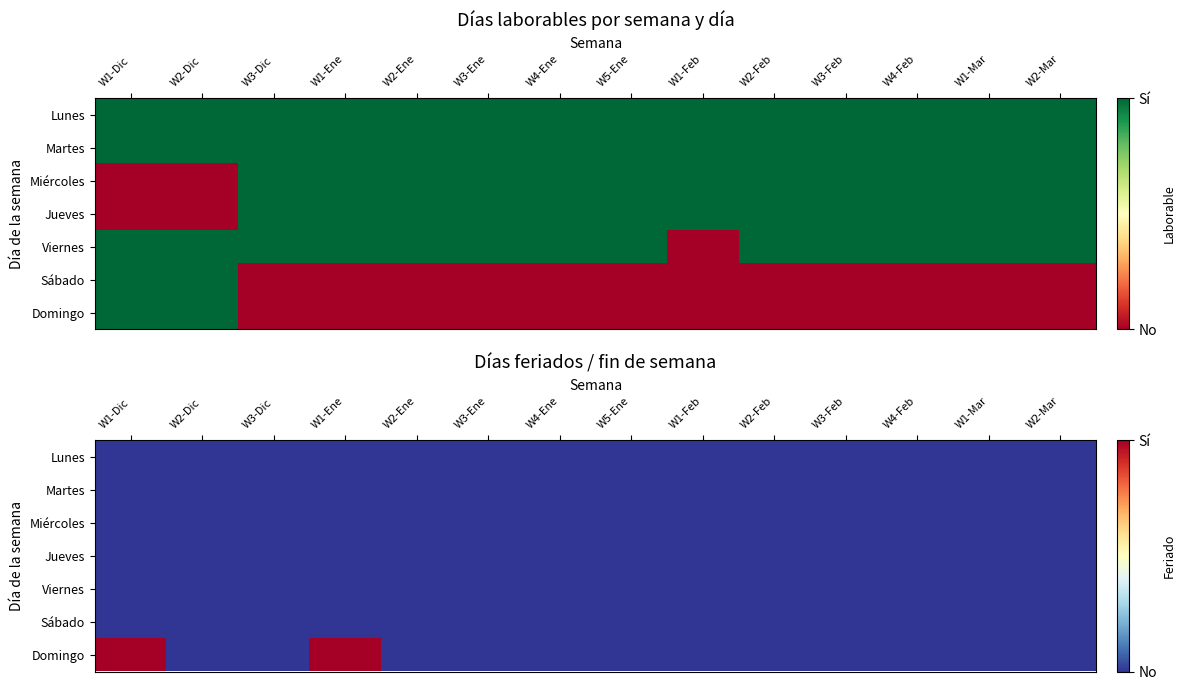

How many Domingo values are between 0 and 1?

14